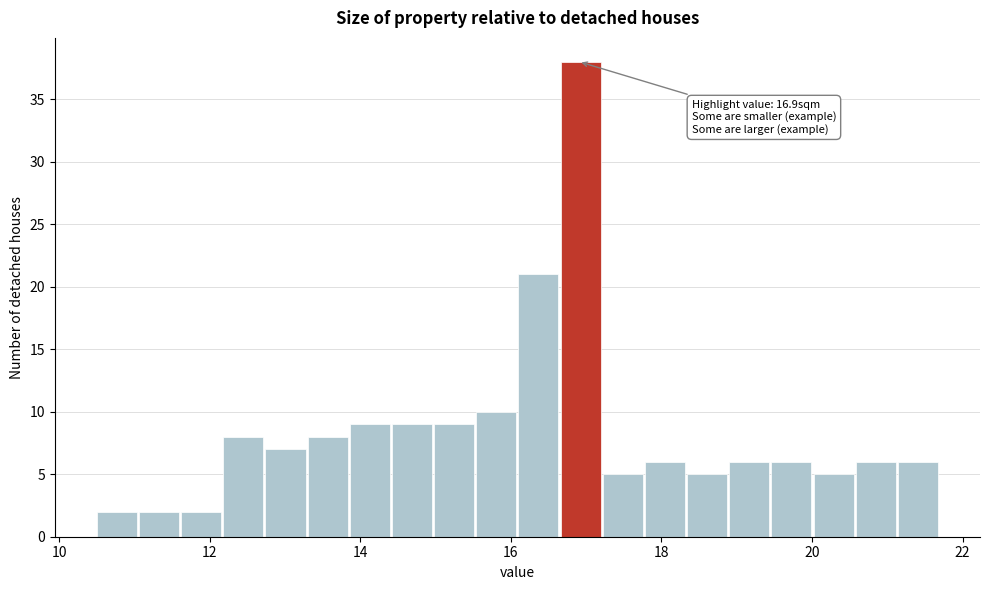

Around what value on the x-axis is the tallest bar? Give the approximate position of its centre, as read against the axis.

17.0